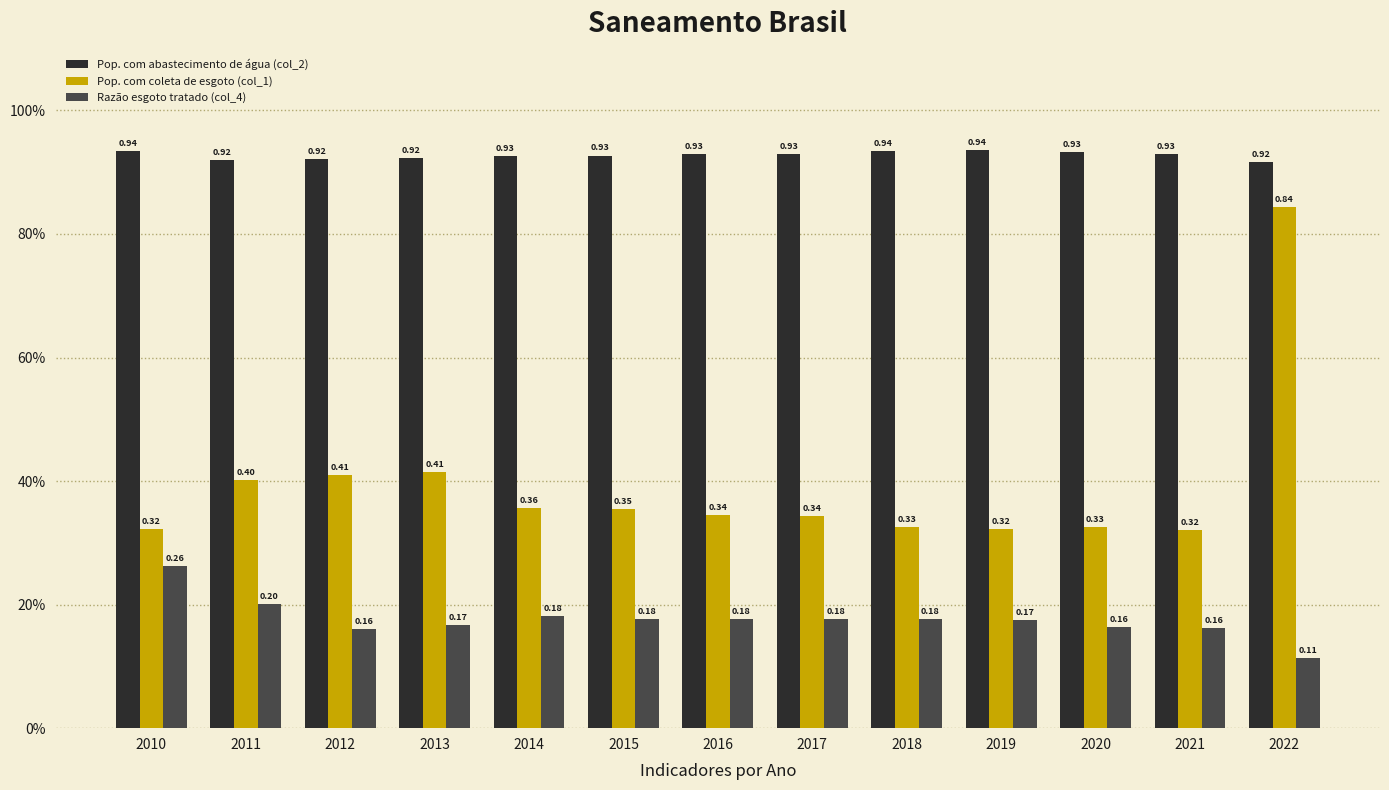

Does the chart contain stacked bars?

No